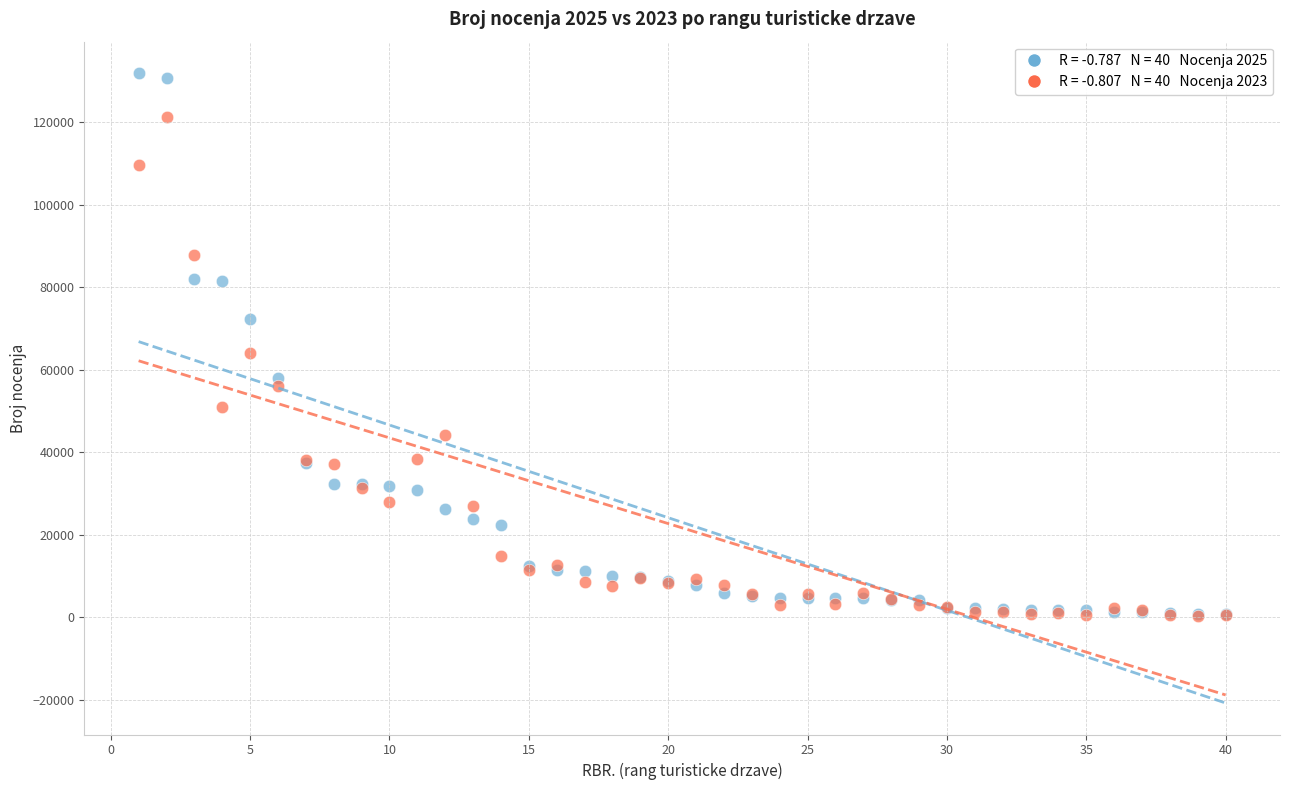

Across all series, what Y value is closest to 66151?

63994